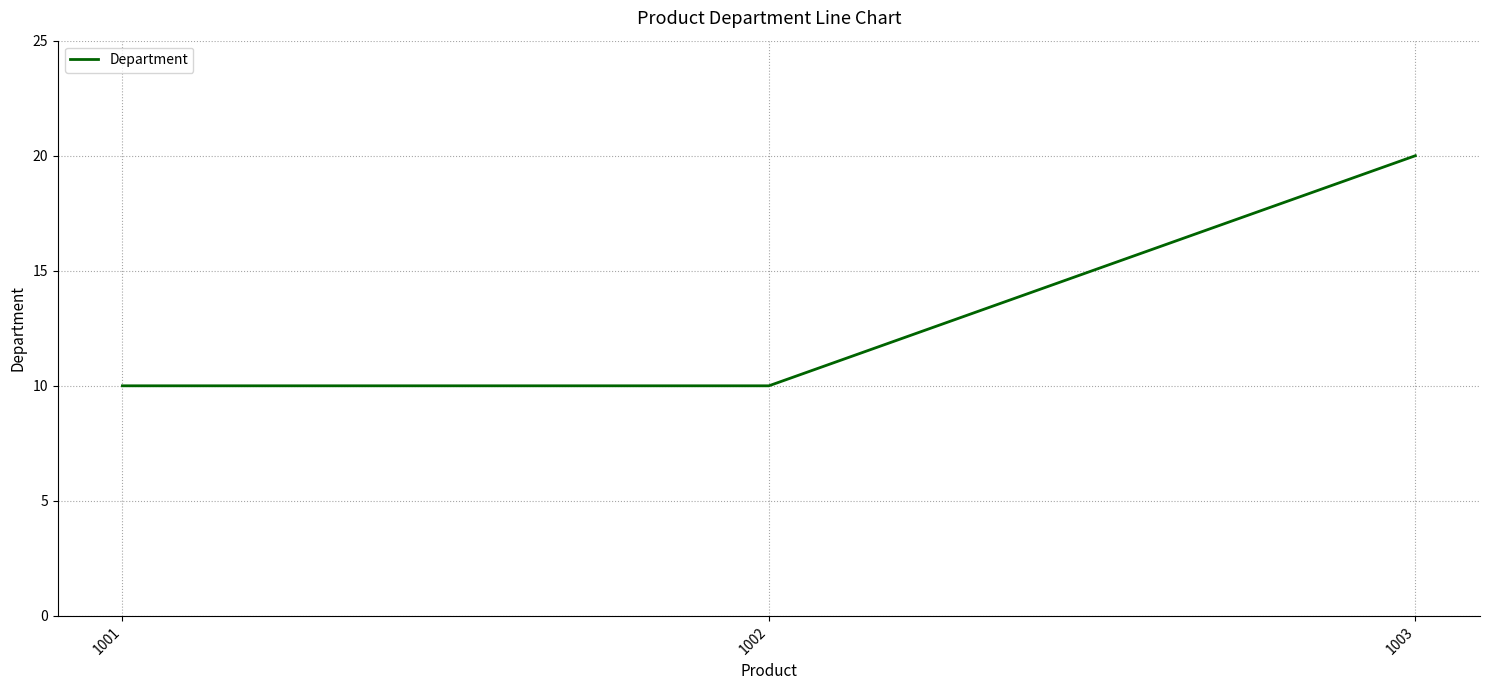

What is the change in value from 1002 to 1003?

+10